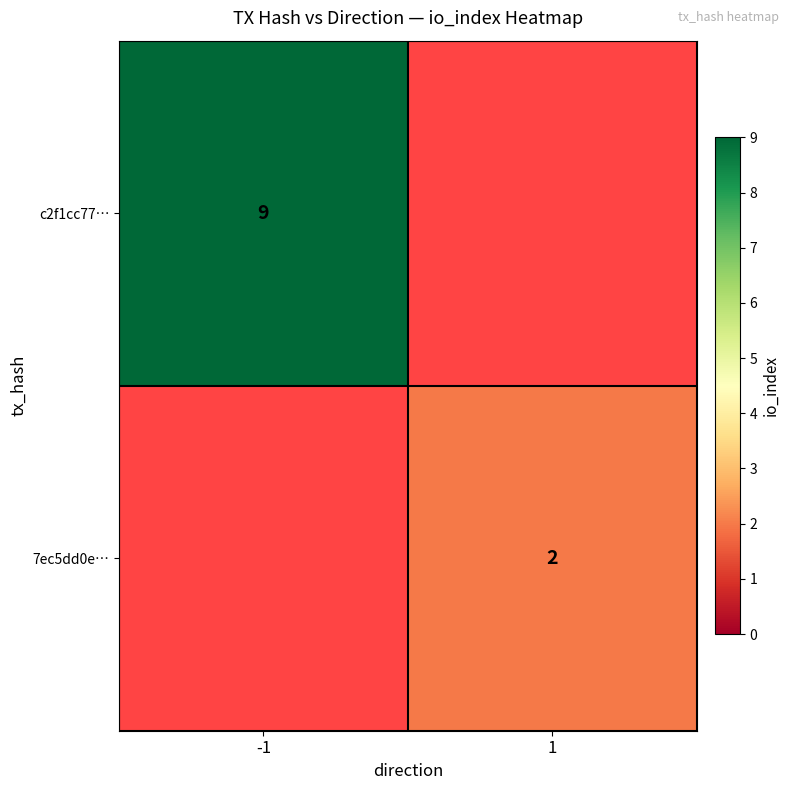

The 7ec5dd0e… series shows 1 at 1. True or false?

False